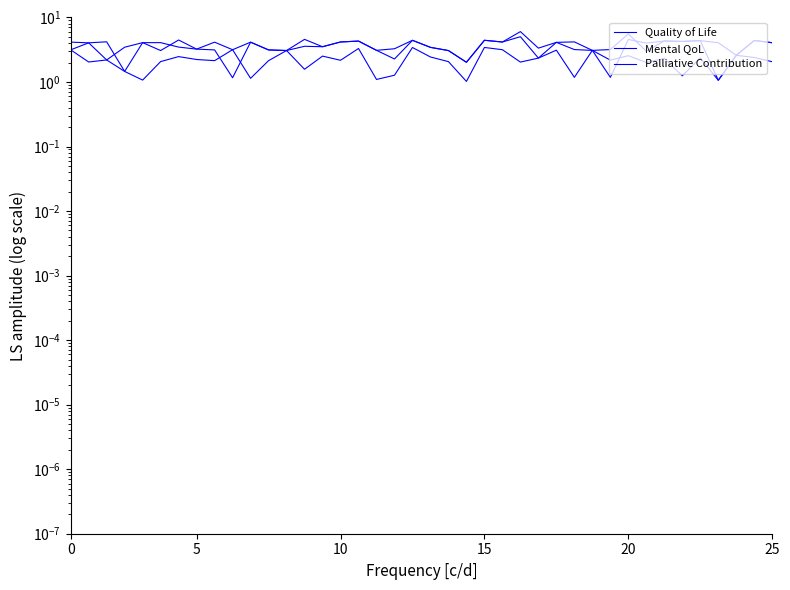

True or false: Mental QoL has a value of 2.1 at 11.

True